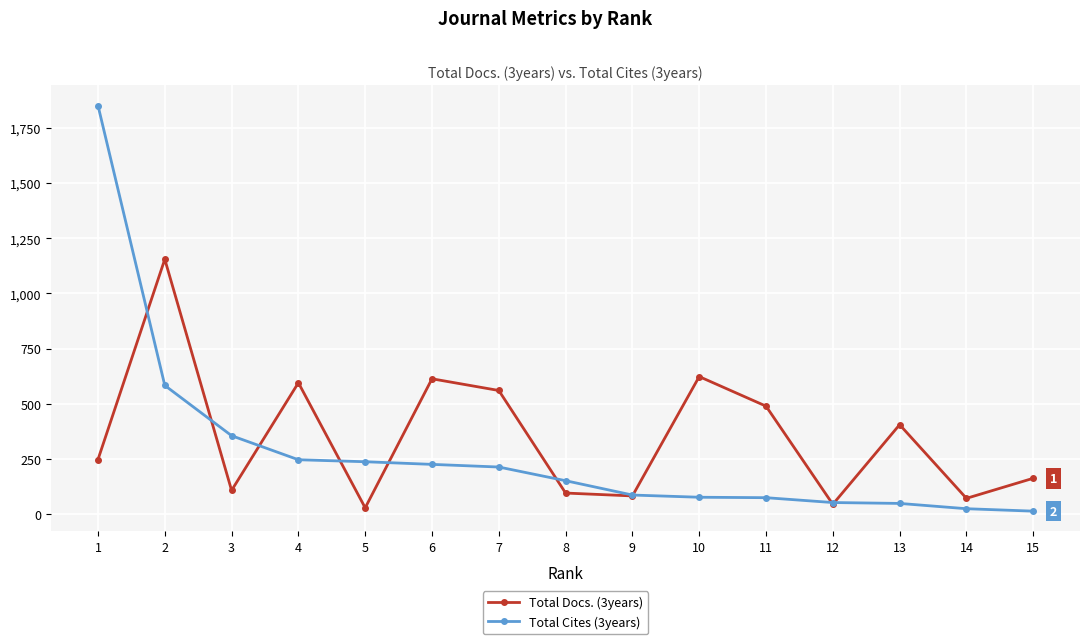

What is the average value of the Total Cites (3years) series?

282